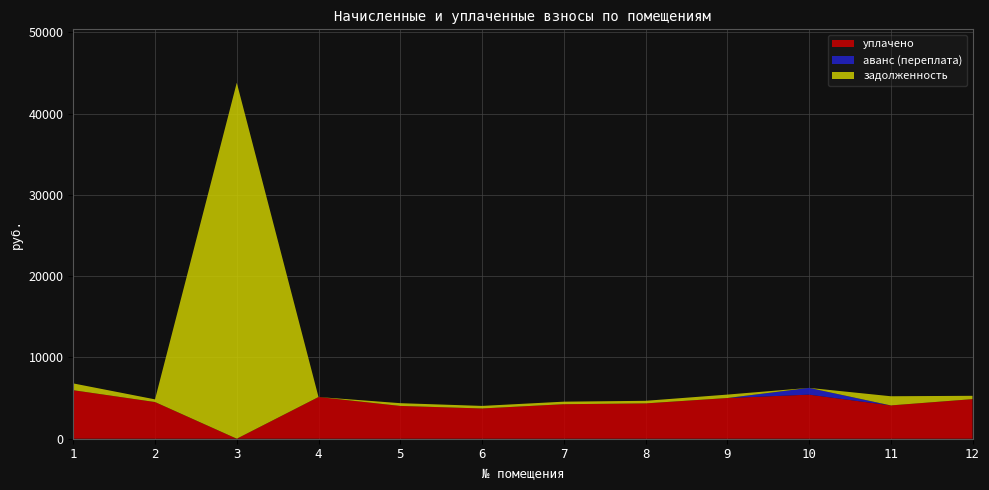

Reading left to right, list all the values displayed in this chart.

уплачено: 1=5969.6	2=4512.6	3=0.0	4=5130.8	5=4034.9	6=3723.4	7=4248.1	8=4346.6	9=5007.9	10=5424.4	11=4099.0	12=4870.9
аванс (переплата): 1=0.0	2=0.0	3=0.0	4=0.0	5=0.0	6=0.0	7=0.0	8=0.0	9=0.0	10=832.7	11=0.0	12=0.0
задолженность: 1=836.5	2=329.5	3=43803.6	4=0.0	5=339.1	6=312.9	7=311.0	8=317.4	9=420.9	10=0.0	11=1127.4	12=409.4